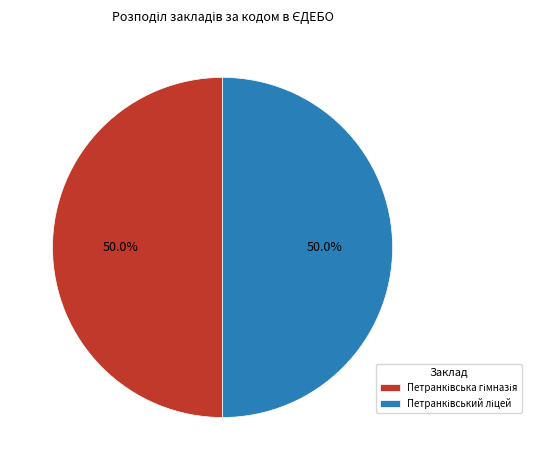

How many slices are in this pie chart?

2